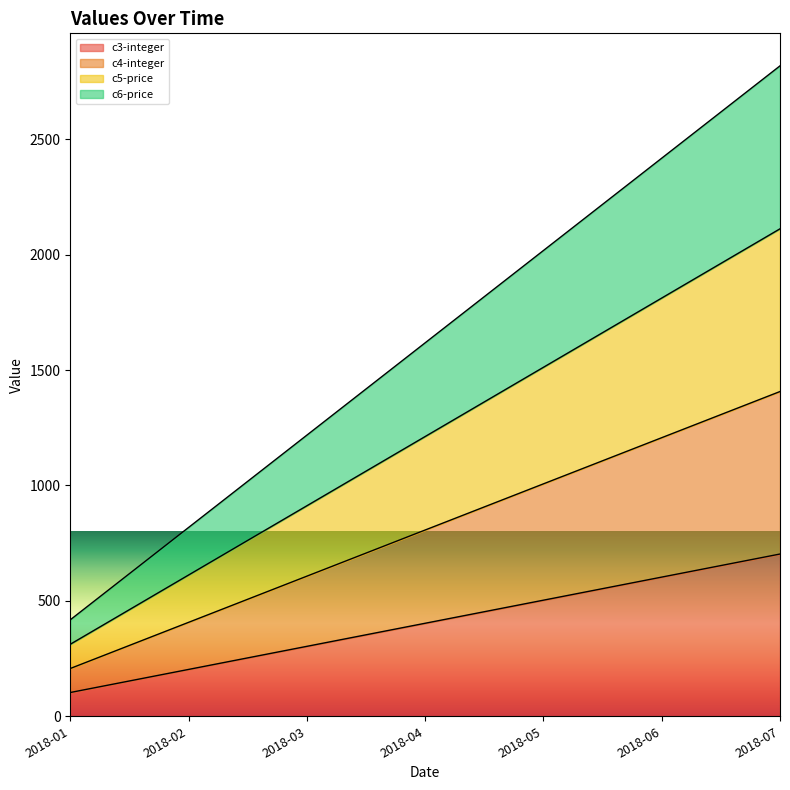

True or false: c6-price has more than 2 interior local peaks.

False